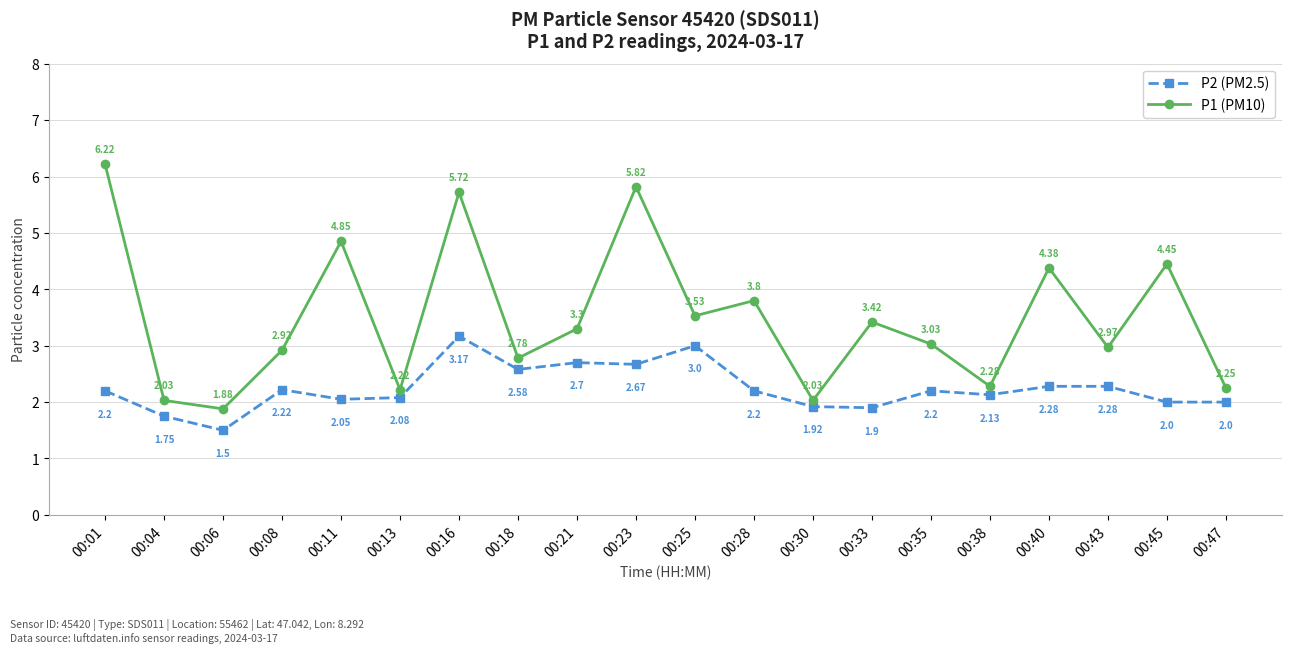

Where is the first local maximum for P1 (PM10)?

00:11